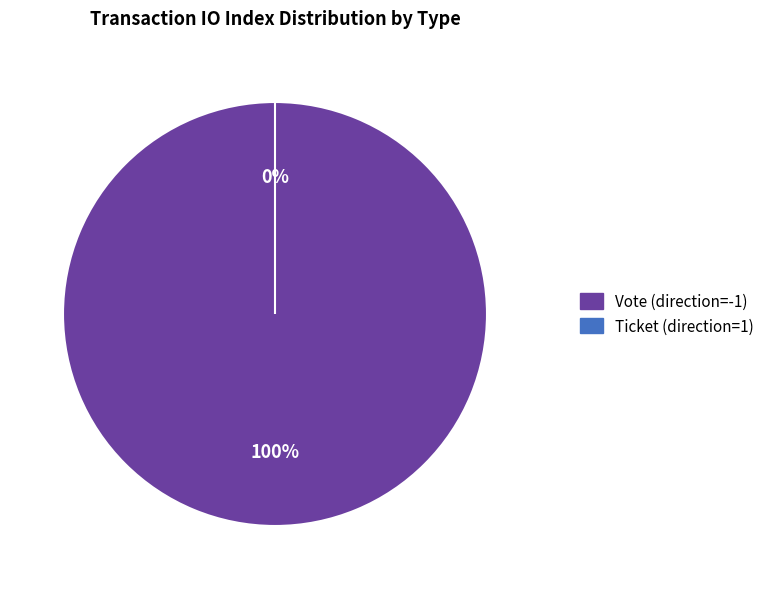

How many segments does this pie chart have?

2